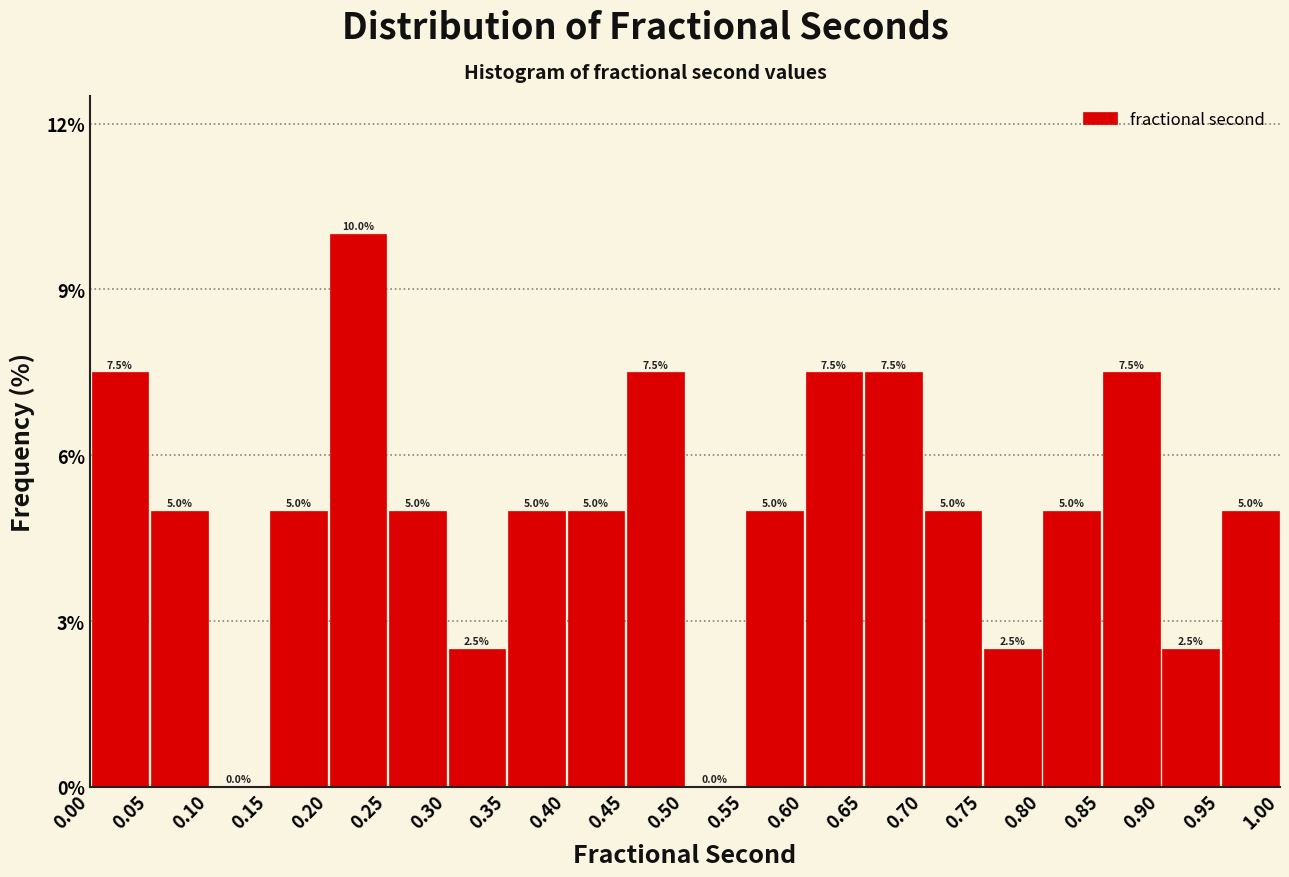

Reading left to right, transcribe this chart: for each bar, give the range it covers on the x-axis and its height.

0.00 to 0.05: 7.5
0.05 to 0.10: 5.0
0.10 to 0.15: 0.0
0.15 to 0.20: 5.0
0.20 to 0.25: 10.0
0.25 to 0.30: 5.0
0.30 to 0.35: 2.5
0.35 to 0.40: 5.0
0.40 to 0.45: 5.0
0.45 to 0.50: 7.5
0.50 to 0.55: 0.0
0.55 to 0.60: 5.0
0.60 to 0.65: 7.5
0.65 to 0.70: 7.5
0.70 to 0.75: 5.0
0.75 to 0.80: 2.5
0.80 to 0.85: 5.0
0.85 to 0.90: 7.5
0.90 to 0.95: 2.5
0.95 to 1.00: 5.0